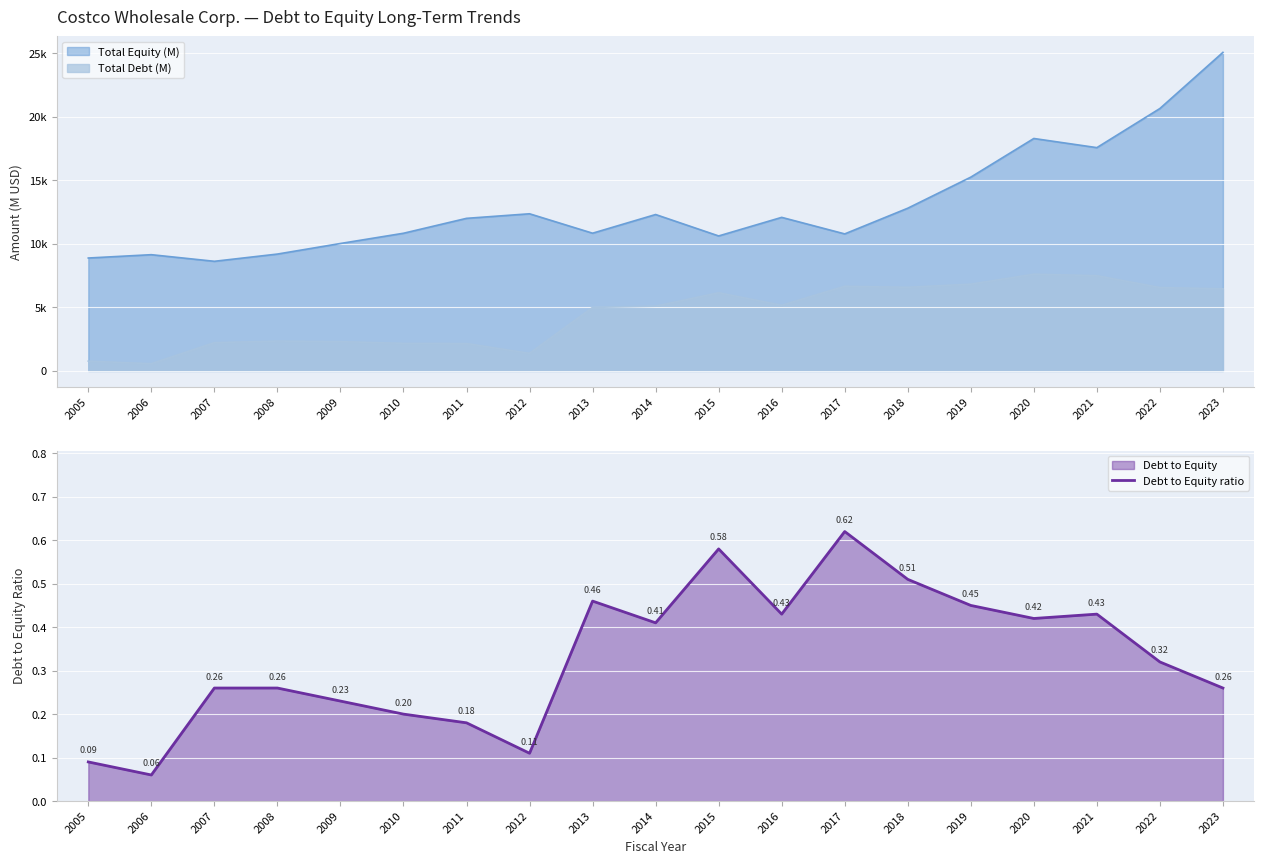

Where is the first local maximum?

2013